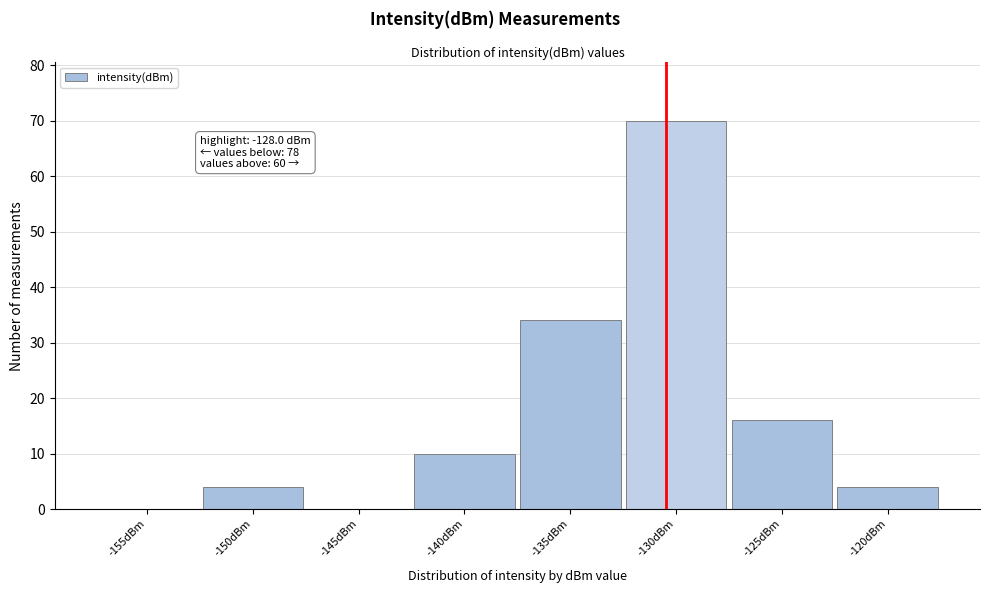

Reading left to right, extract all data points from this chart.

-155dBm=0	-150dBm=4	-145dBm=0	-140dBm=10	-135dBm=34	-130dBm=70	-125dBm=16	-120dBm=4